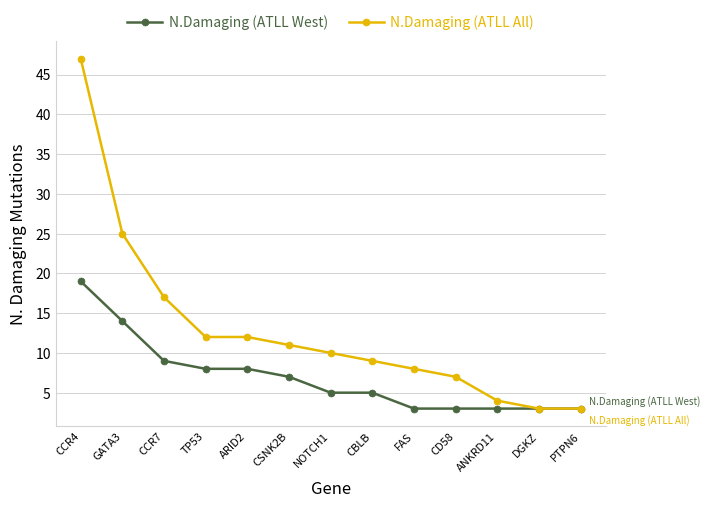

Read the N.Damaging (ATLL West) value at FAS, to the nearest 5.

5